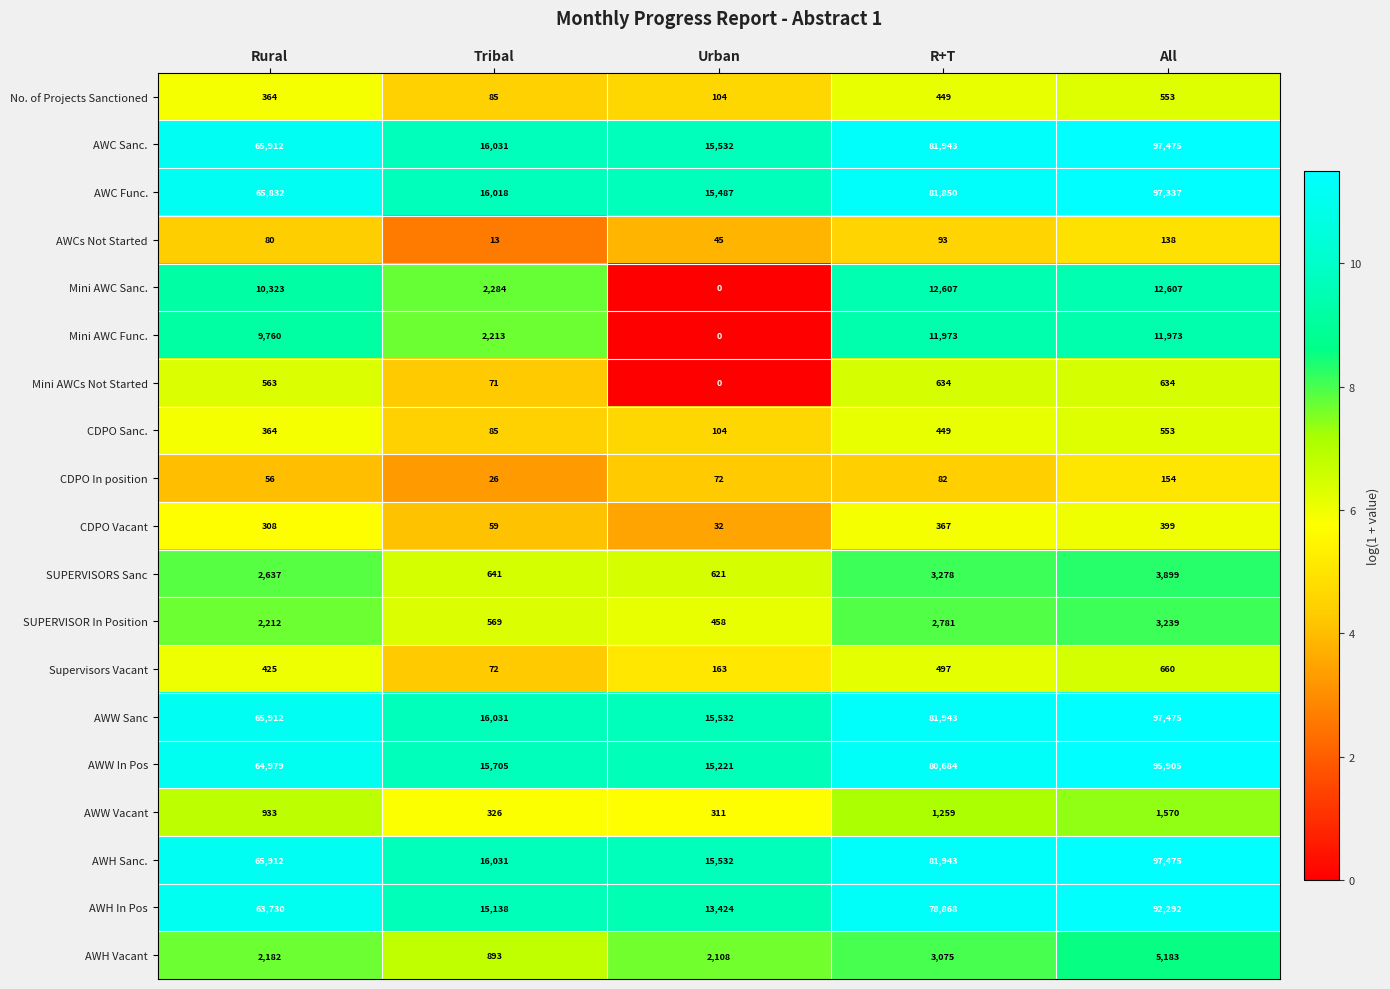

True or false: AWH Sanc. has a value of 115142 at Rural.

False